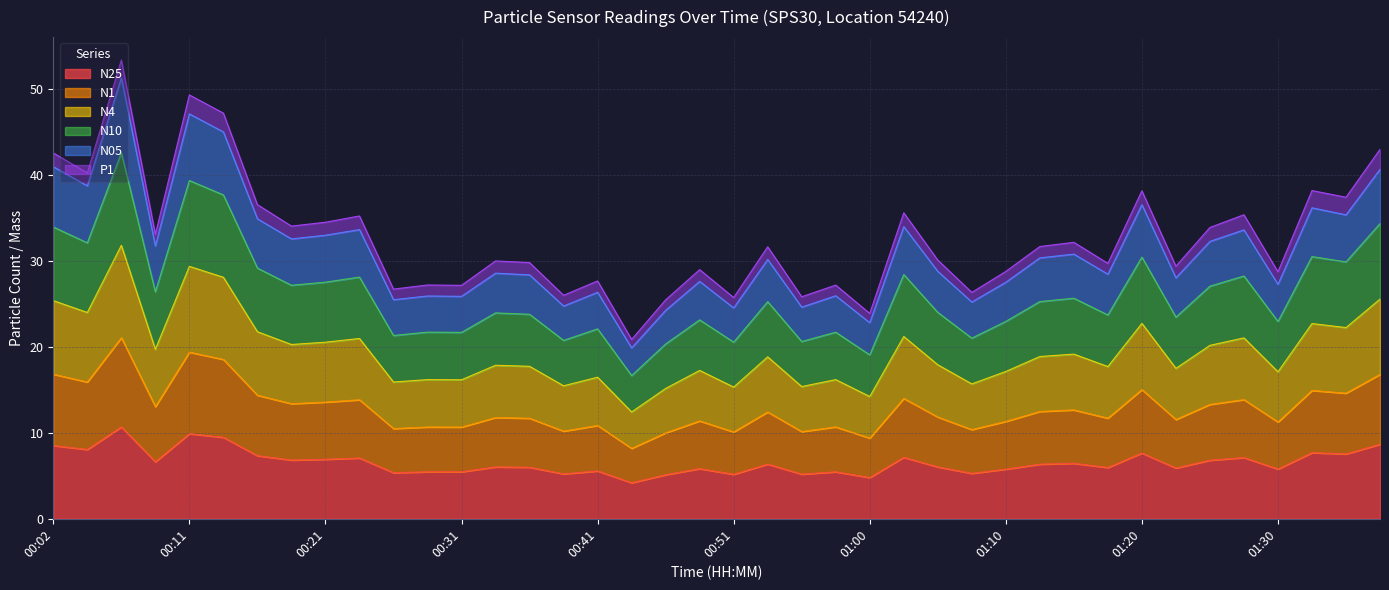

What is the minimum value for N25?

4.2